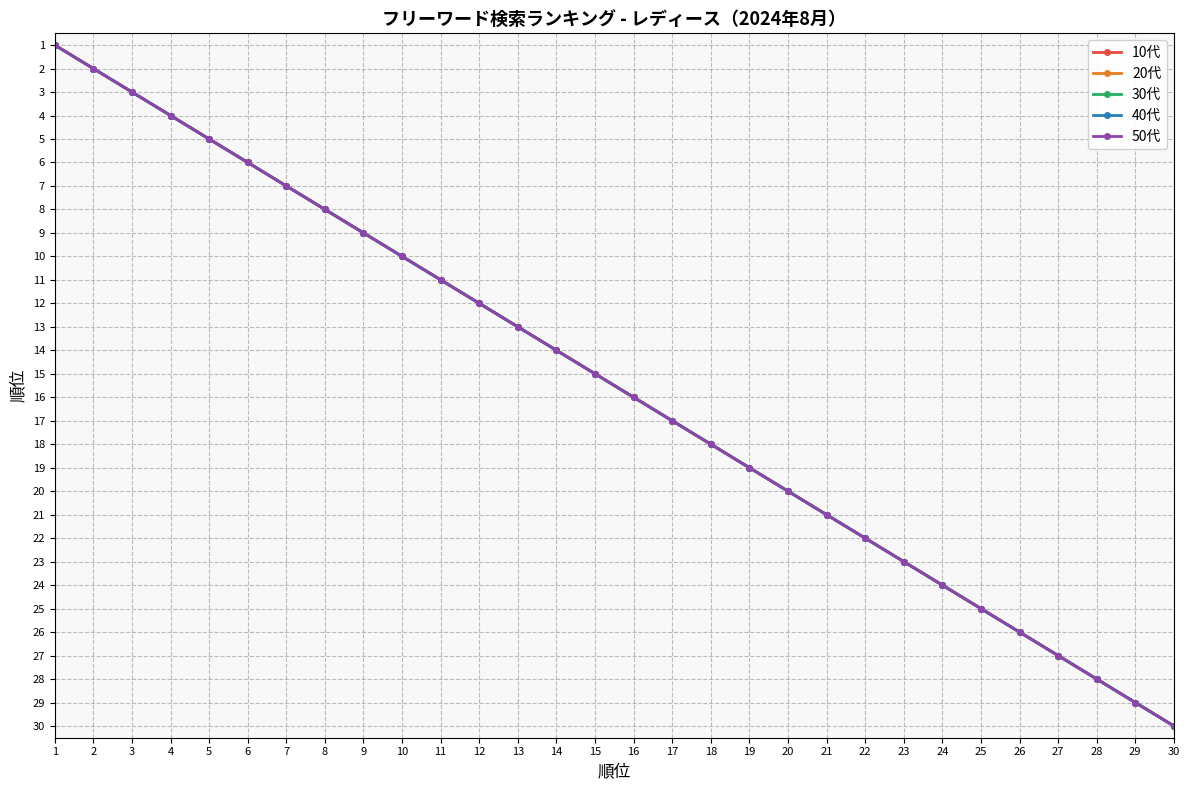

Does the chart have visible grid lines?

Yes